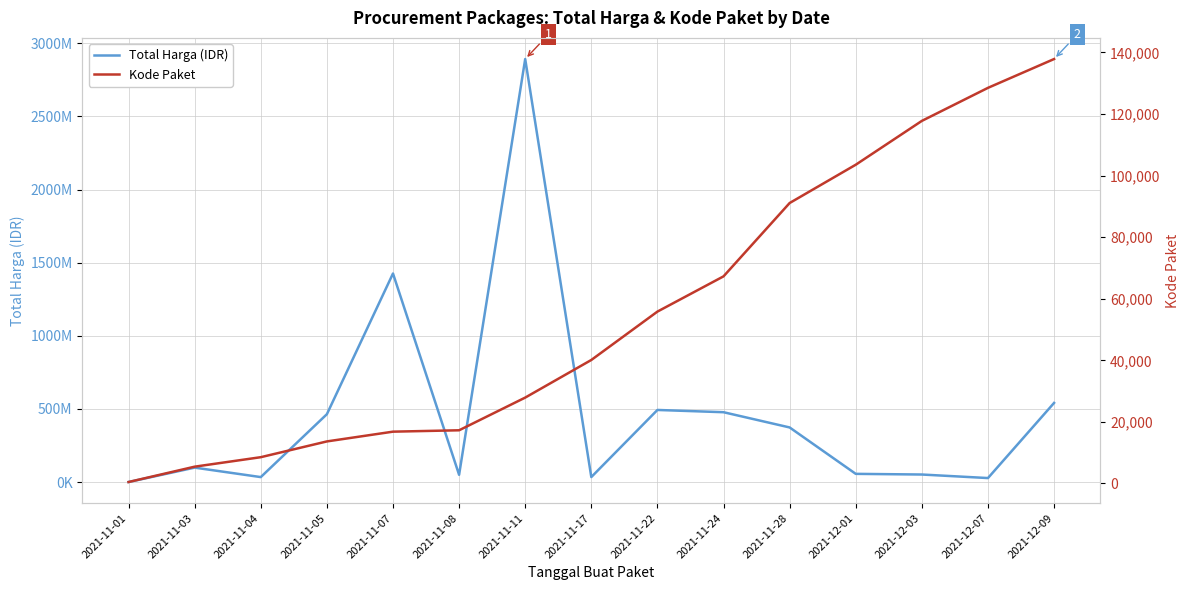

At how many categories does at least one series exceed 2737161890?

1